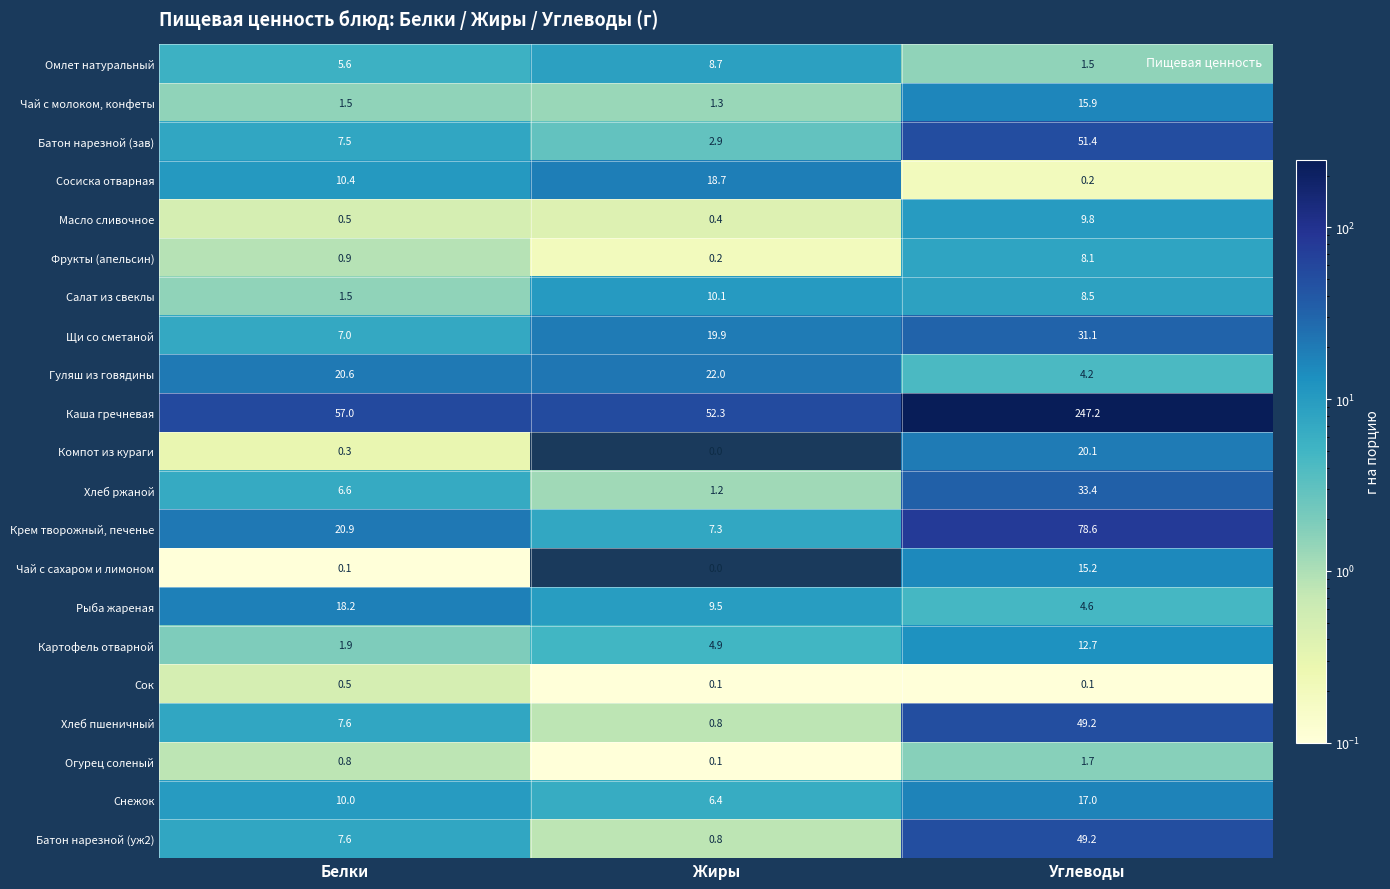

List the labels in order of Крем творожный, печенье value, smallest first.

Жиры, Белки, Углеводы